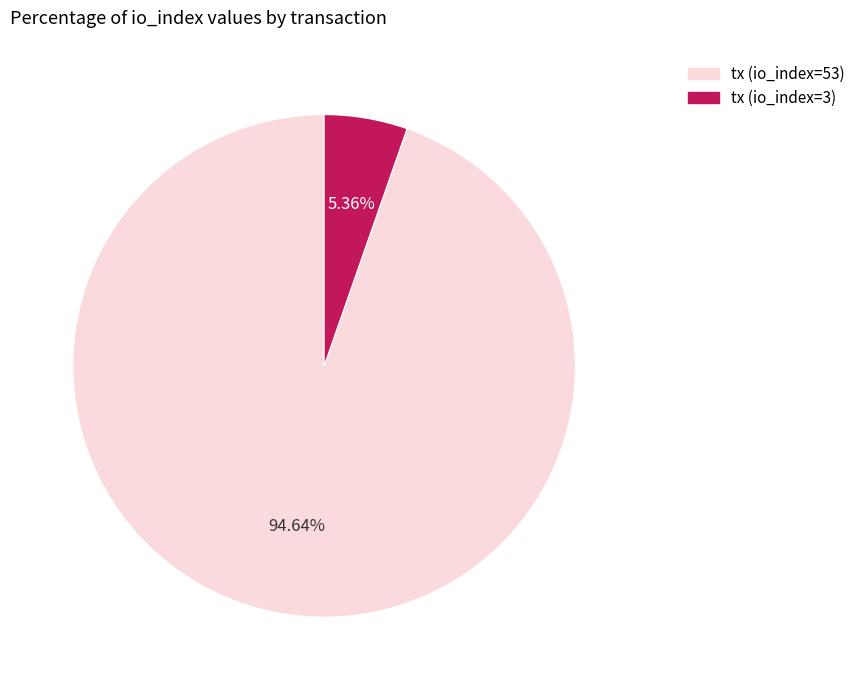

The tx (io_index=3) slice represents 5% of the pie. True or false?

True